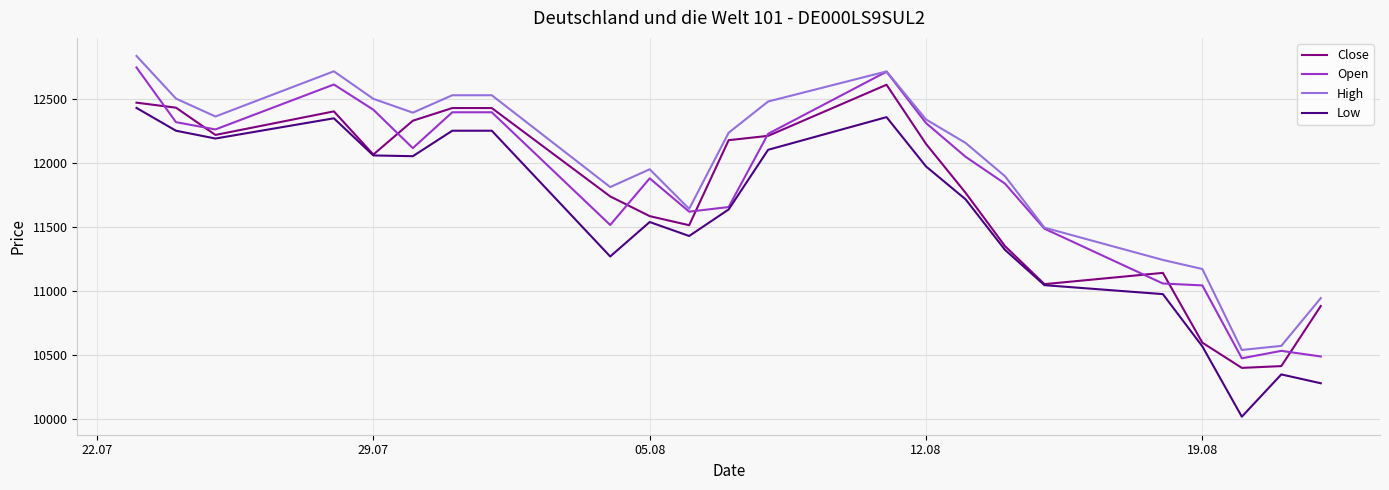

True or false: Low has more than 2 interior local peaks.

True